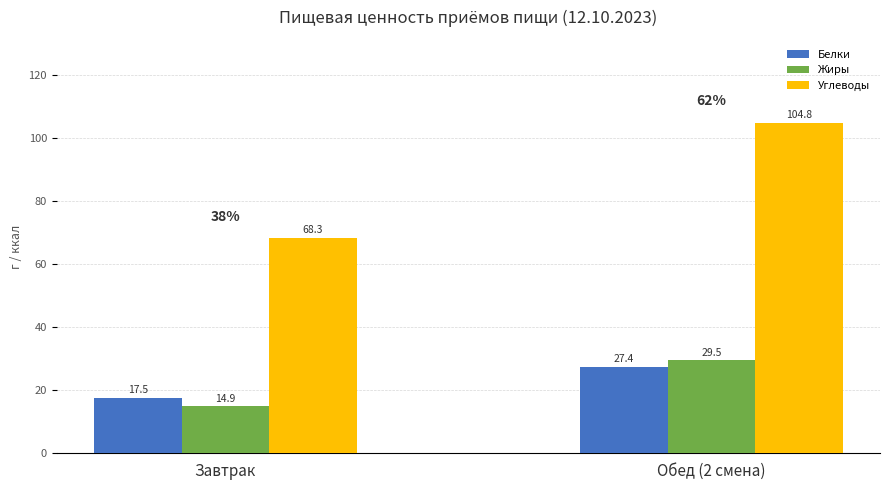

How many distinct data groups are displayed?

3